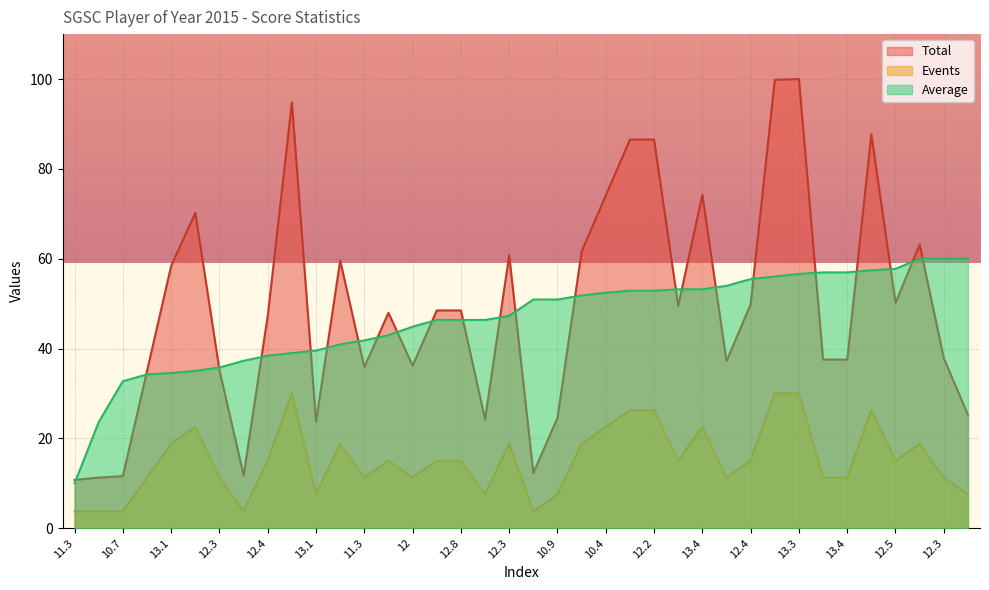

What is the minimum value shown in the chart?

3.8